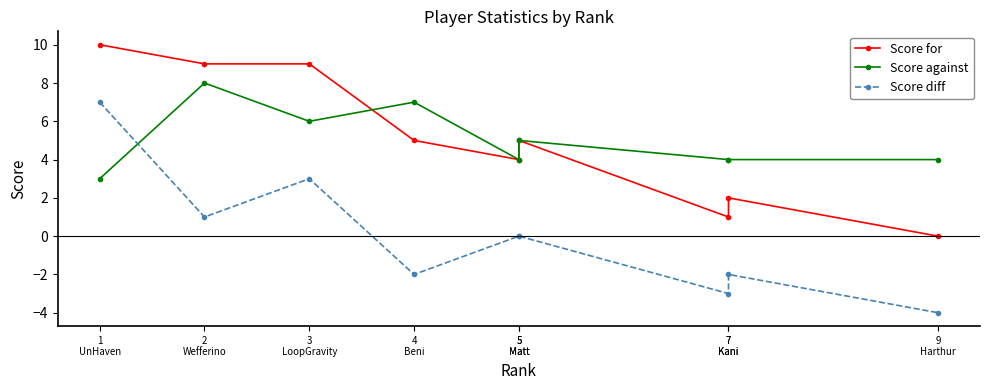

Which series ends up on top after the final intersection of Score against and Score for?

Score against